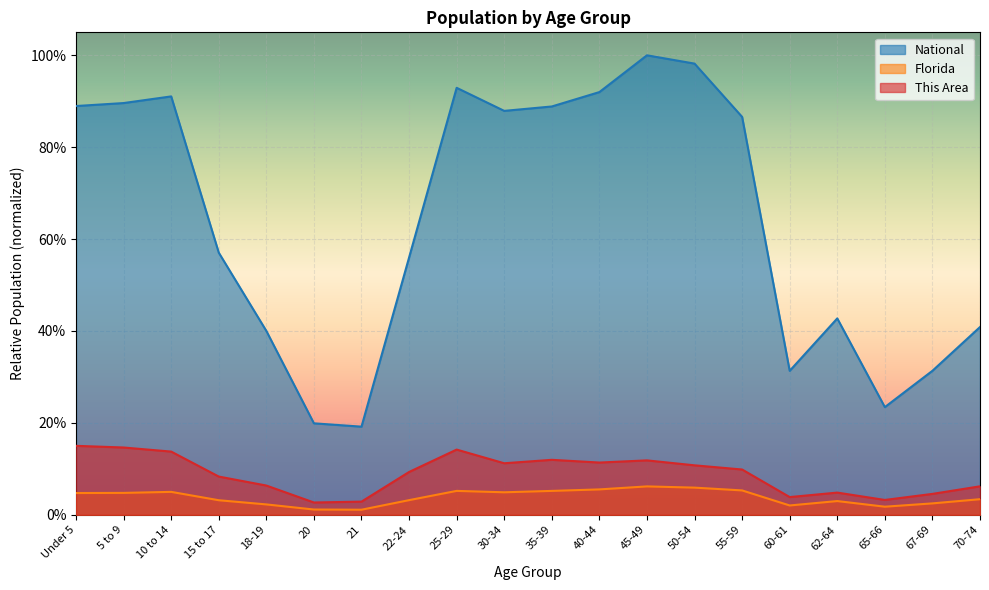

Reading right to left, extract all data points from this chart.

This Area: 70-74=0.1	67-69=0.0	65-66=0.0	62-64=0.0	60-61=0.0	55-59=0.1	50-54=0.1	45-49=0.1	40-44=0.1	35-39=0.1	30-34=0.1	25-29=0.1	22-24=0.1	21=0.0	20=0.0	18-19=0.1	15 to 17=0.1	10 to 14=0.1	5 to 9=0.1	Under 5=0.1
Florida: 70-74=0.0	67-69=0.0	65-66=0.0	62-64=0.0	60-61=0.0	55-59=0.1	50-54=0.1	45-49=0.1	40-44=0.1	35-39=0.1	30-34=0.0	25-29=0.1	22-24=0.0	21=0.0	20=0.0	18-19=0.0	15 to 17=0.0	10 to 14=0.0	5 to 9=0.0	Under 5=0.0
National: 70-74=0.4	67-69=0.3	65-66=0.2	62-64=0.4	60-61=0.3	55-59=0.9	50-54=1.0	45-49=1.0	40-44=0.9	35-39=0.9	30-34=0.9	25-29=0.9	22-24=0.6	21=0.2	20=0.2	18-19=0.4	15 to 17=0.6	10 to 14=0.9	5 to 9=0.9	Under 5=0.9